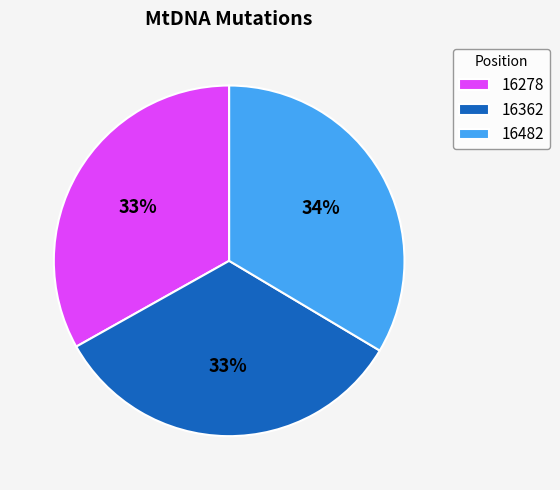

Do 16482 and 16362 together represent more than half of the pie?

Yes